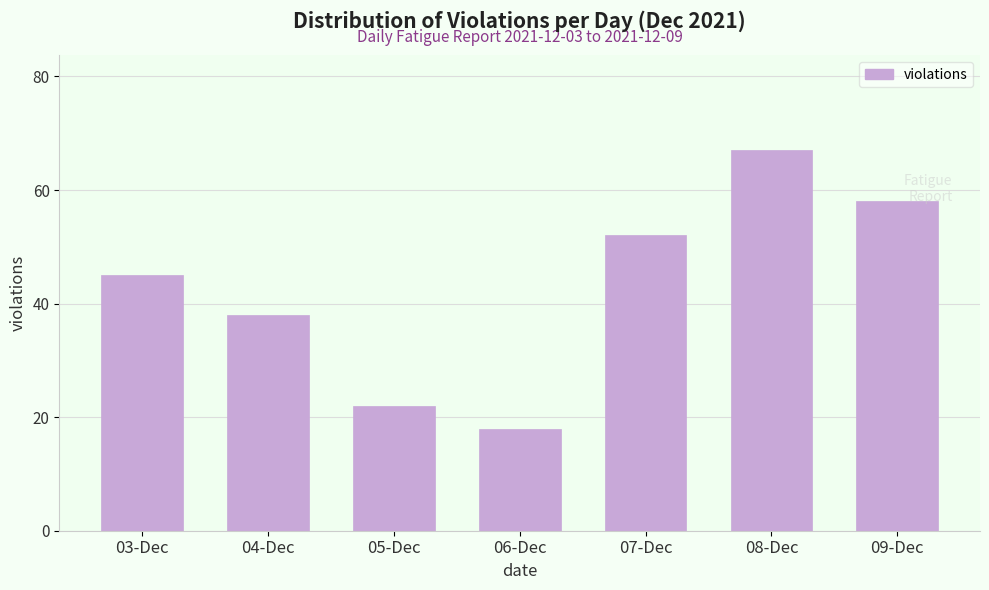

Reading left to right, list all the values displayed in this chart.

03-Dec=45	04-Dec=38	05-Dec=22	06-Dec=18	07-Dec=52	08-Dec=67	09-Dec=58